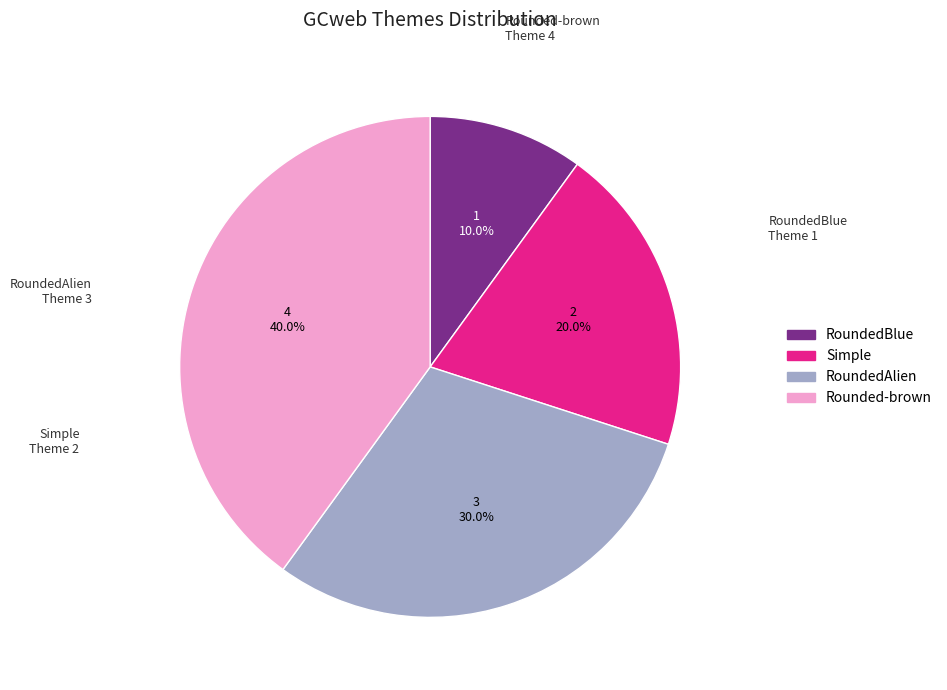

How many segments does this pie chart have?

4